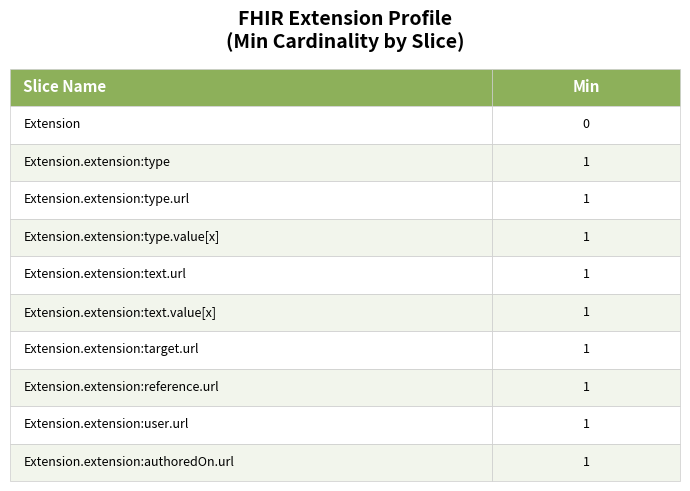

What is the difference between the maximum and minimum values?

1